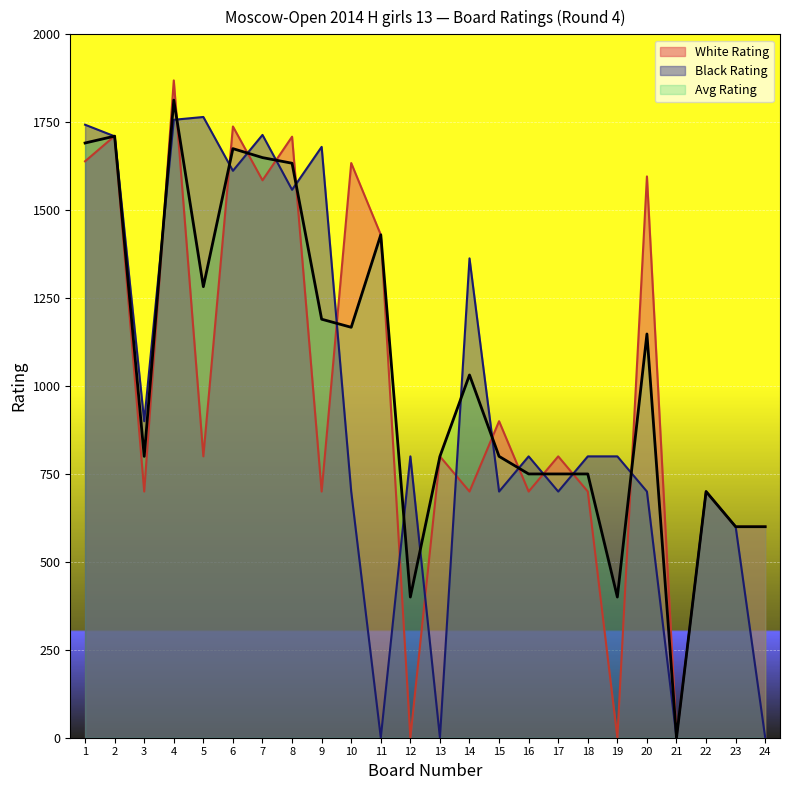

Between which two adjacent categories do Black Rating and White Rating first intersect?

1 and 2